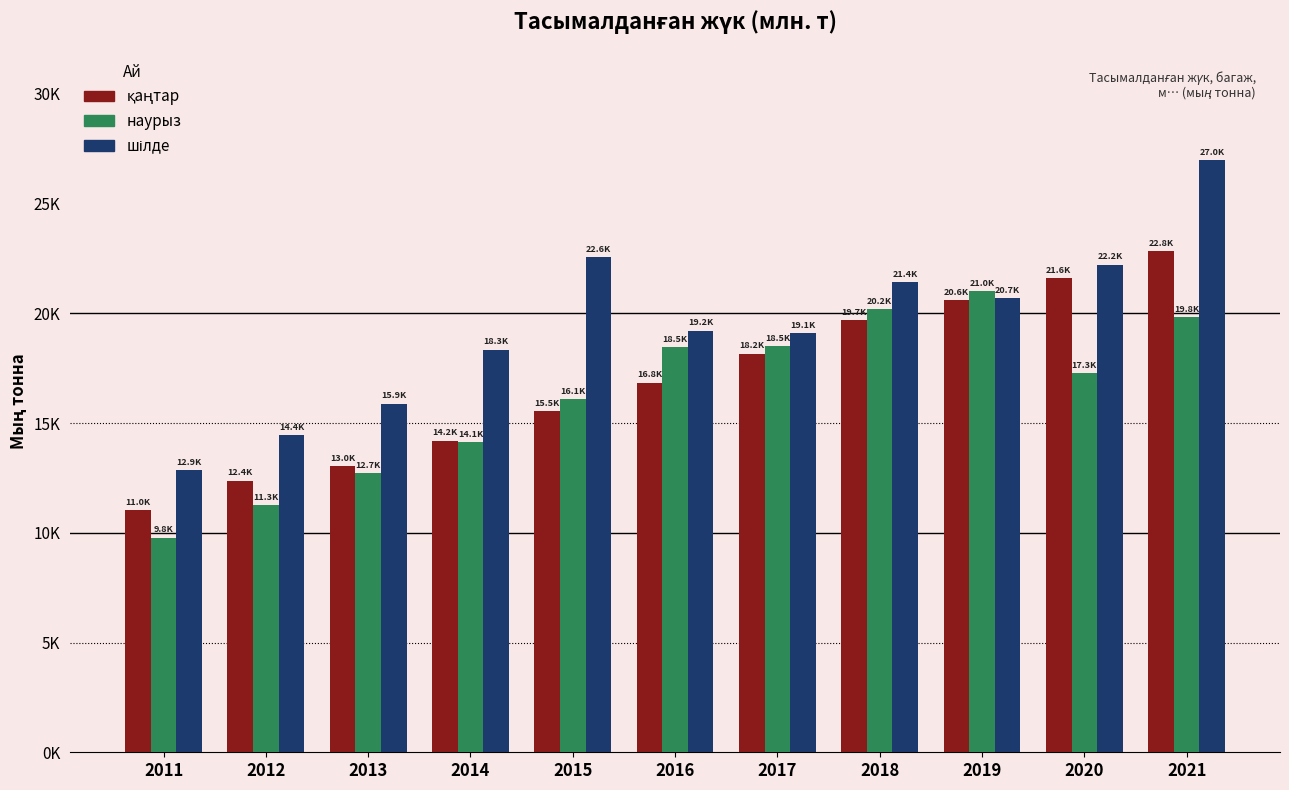

The наурыз series shows 20197.6 at 2018. True or false?

True